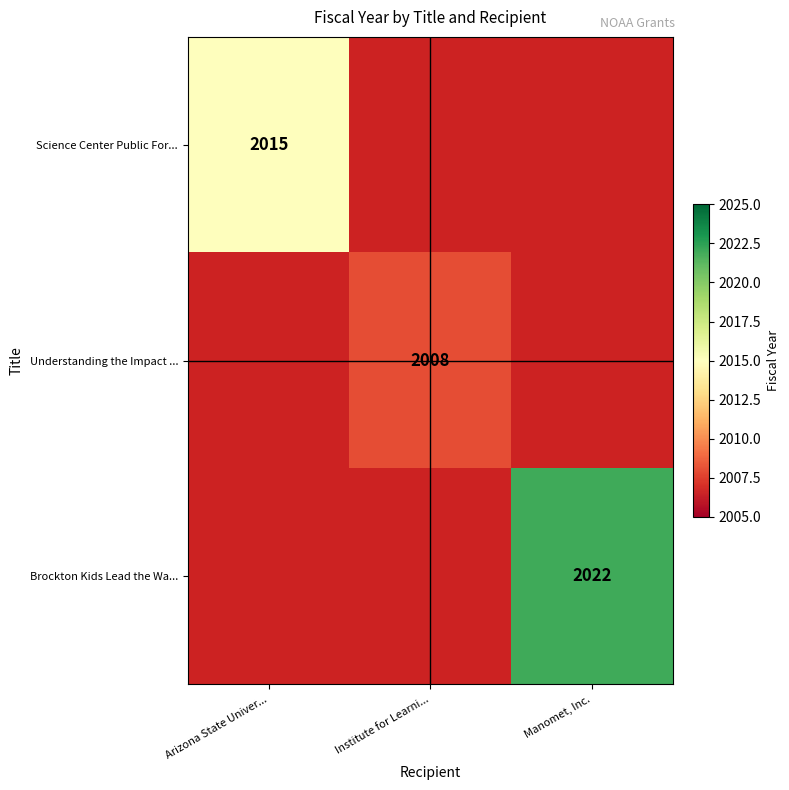

Which label corresponds to the largest value in the chart?

Manomet, Inc.